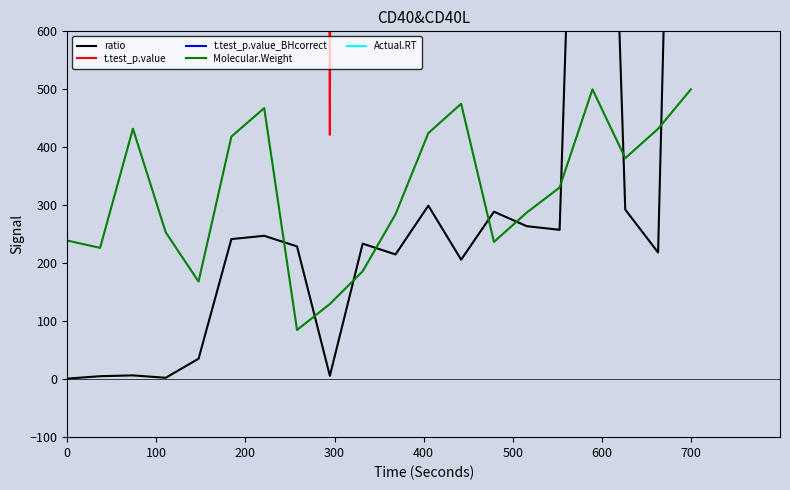

What is the highest value of the ratio series?

2500.0